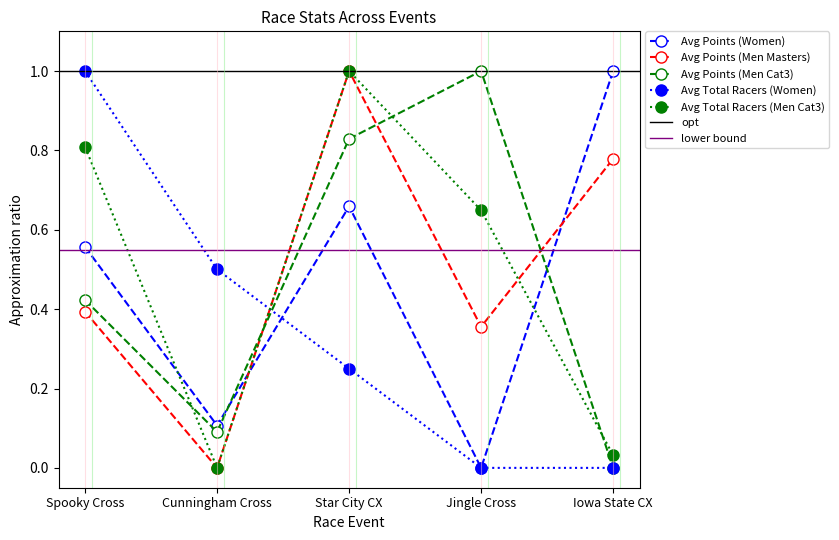

Which label corresponds to the smallest value in the chart?

Jingle Cross